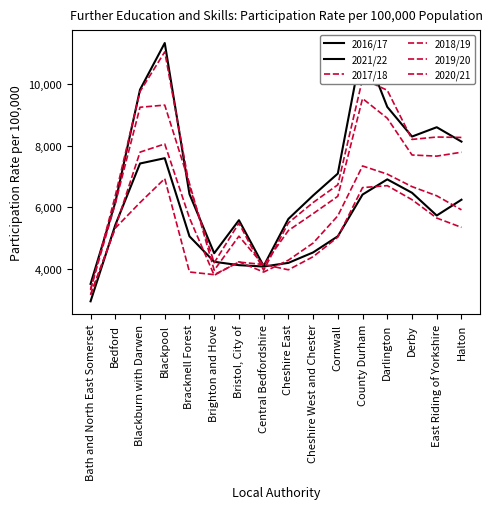

Does the chart have visible grid lines?

No